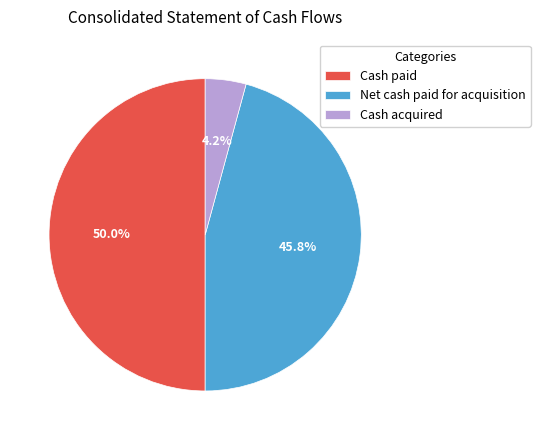

Which slice is the largest?

Cash paid